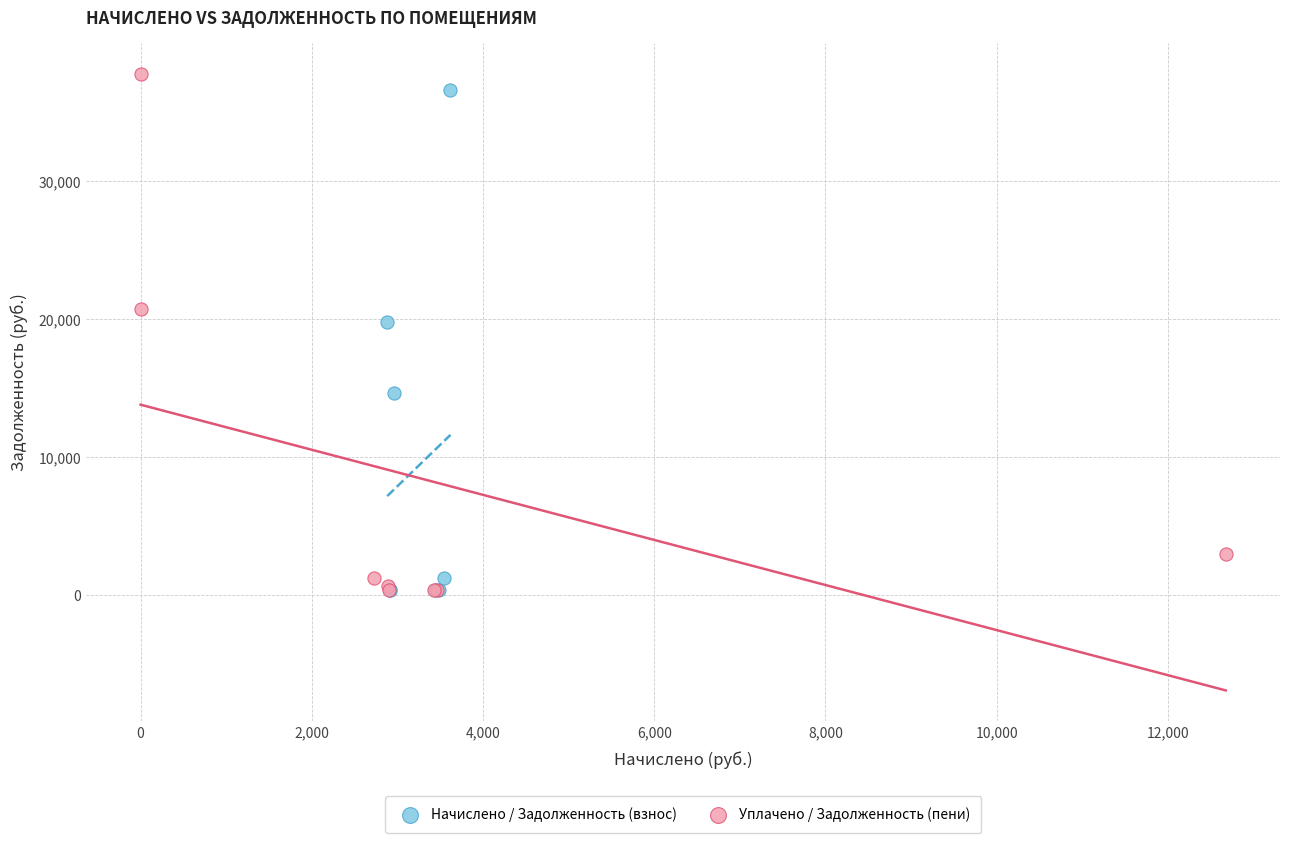

Which series contains the highest Y value?

Уплачено / Задолженность (пени)